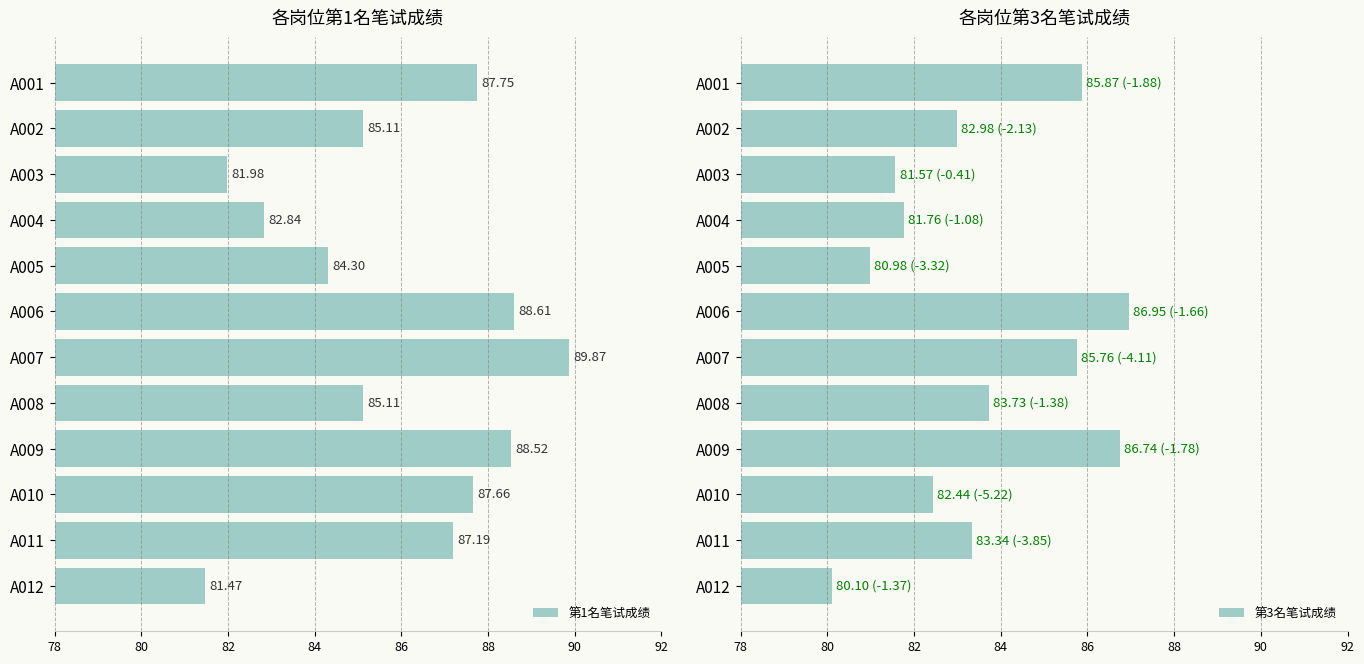

What is the average value of the 第3名笔试成绩 series?

83.5